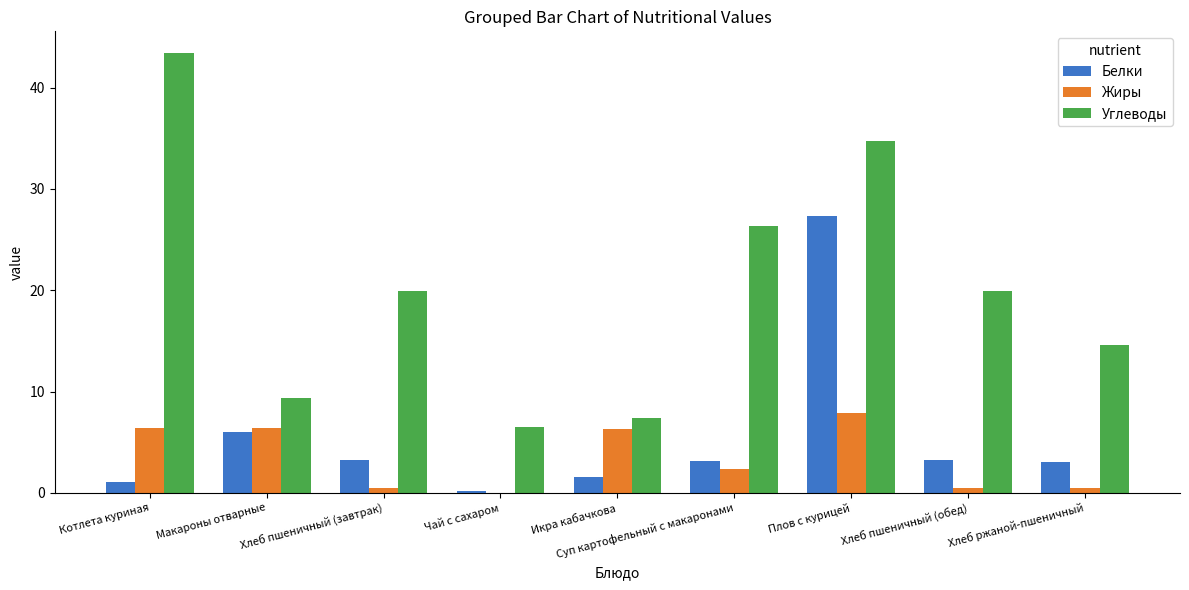

Count the number of data series in this chart.

3